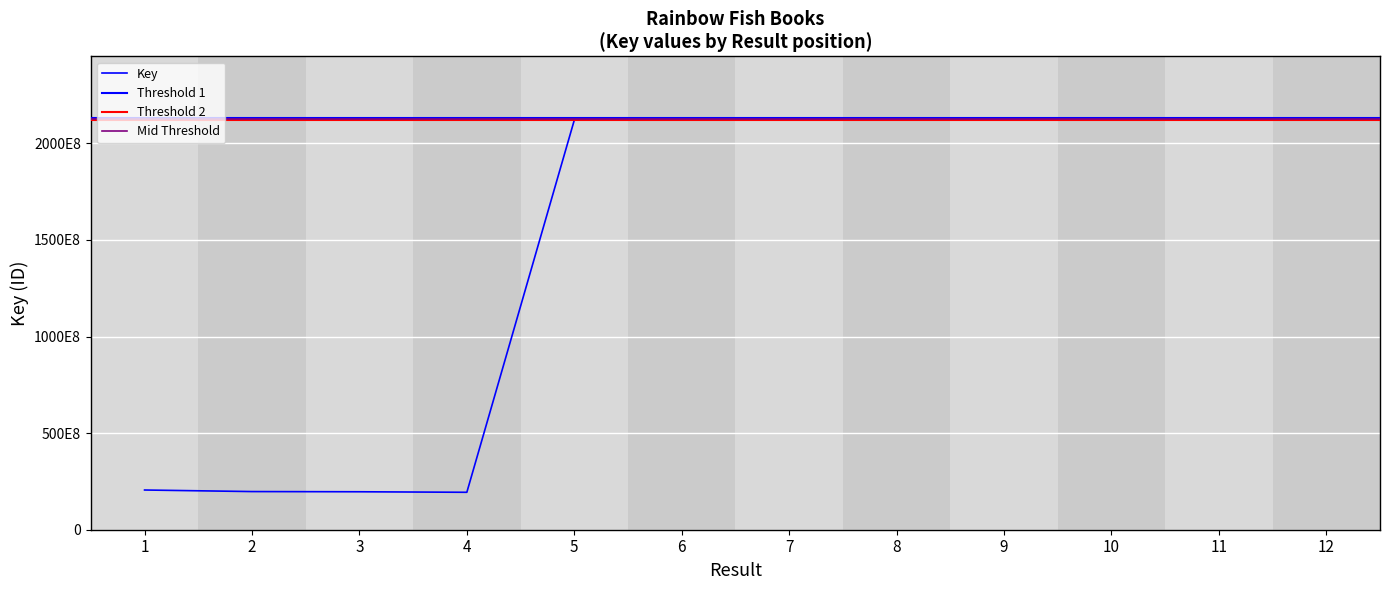

List the labels in order of value, smallest first.

4, 3, 2, 1, 5, 11, 10, 12, 7, 9, 8, 6